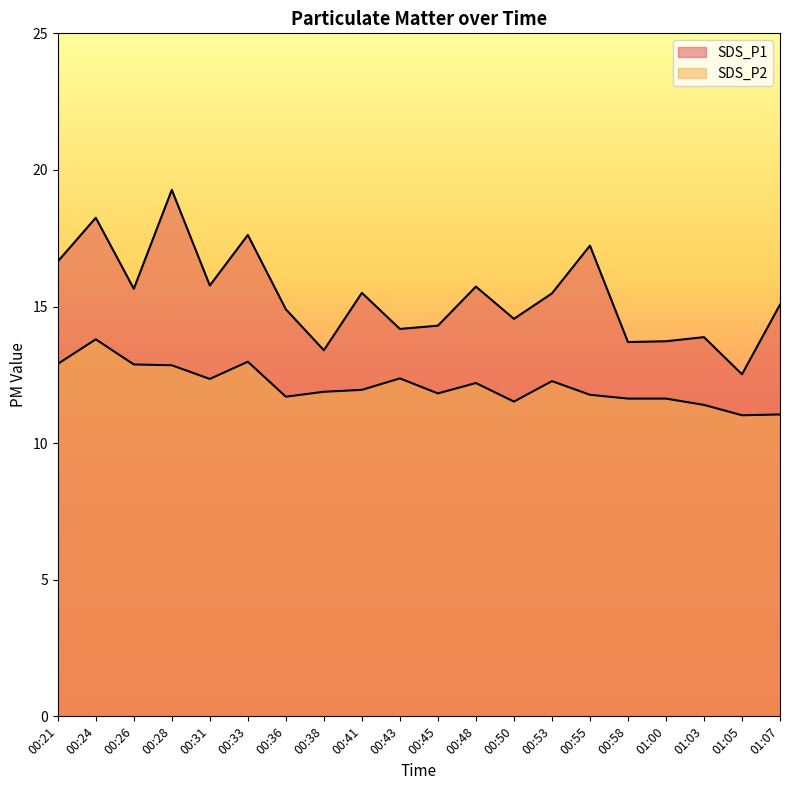

Where is the first local minimum for SDS_P1?

00:26